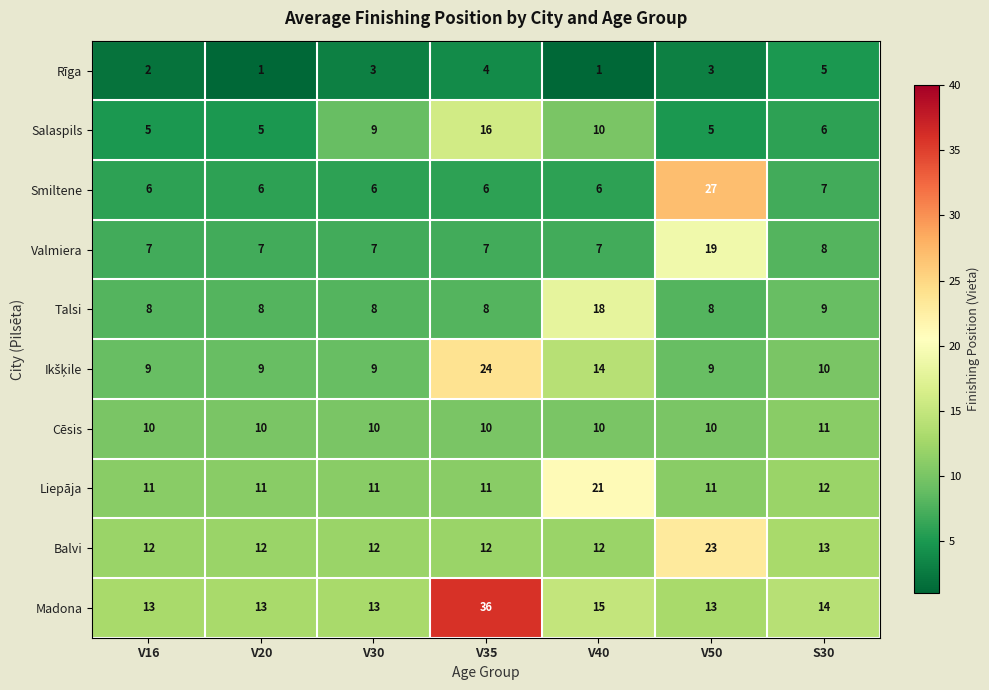

Which series changed the most between V30 and S30?

Salaspils